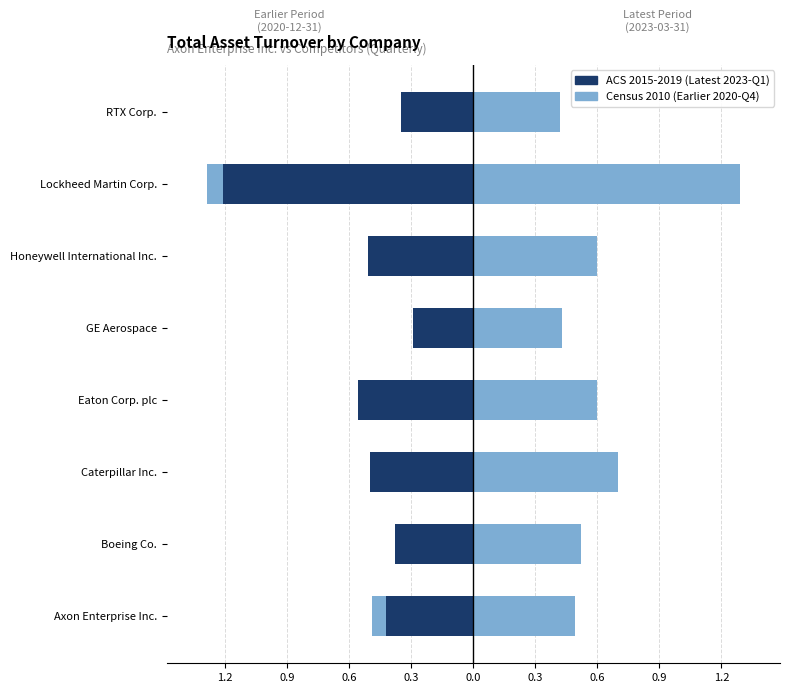

What is the value of the Census 2010 (2020-Q4) bar at the 8th from the left?

0.5